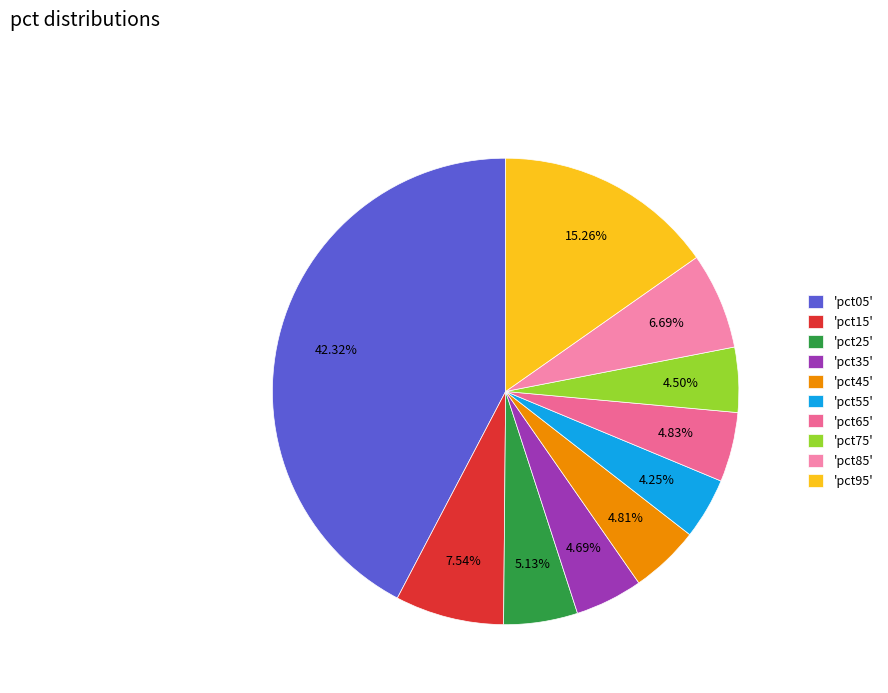

How many segments does this pie chart have?

10